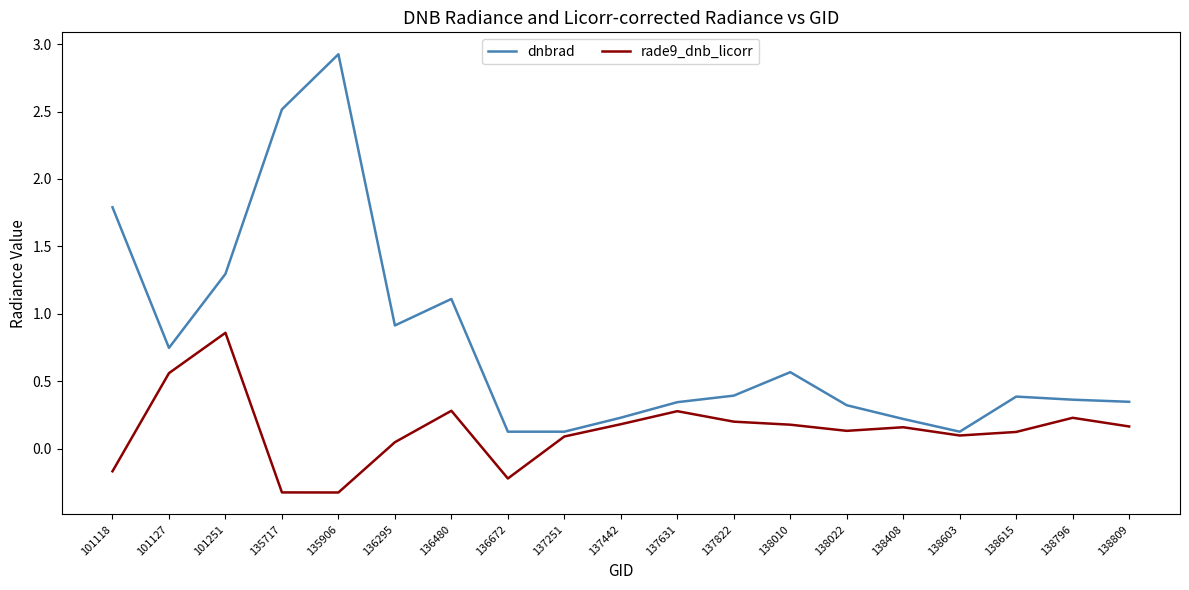

Does the chart display data point markers on the line(s)?

No